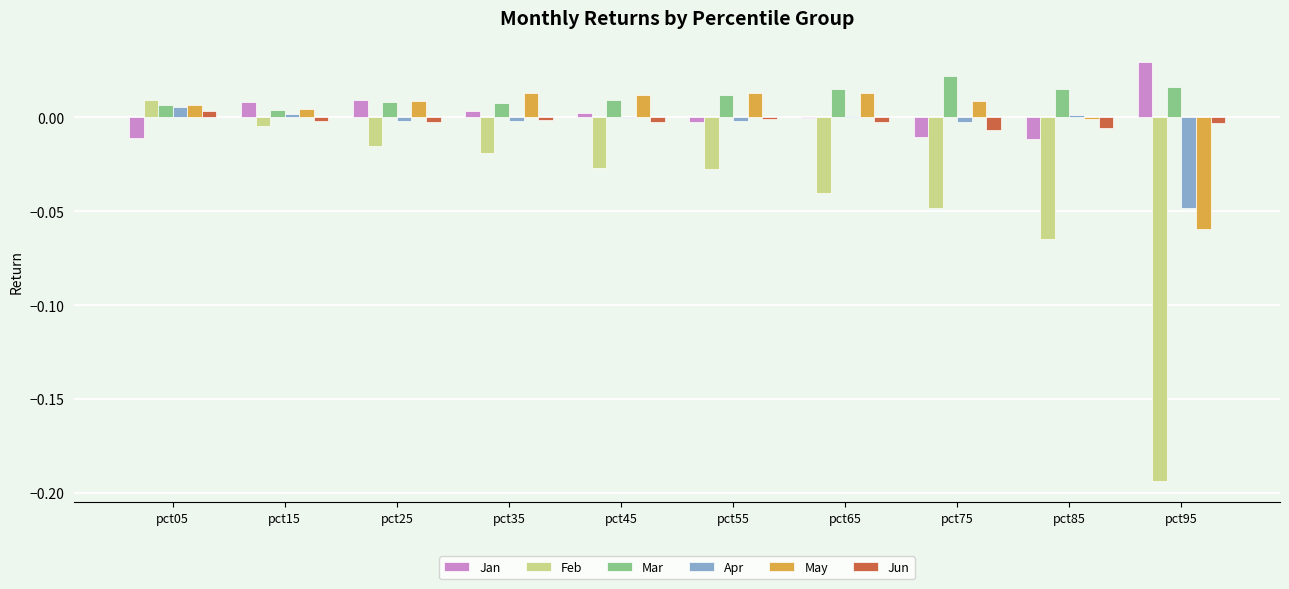

At which label does Jan first exceed 0?

pct15